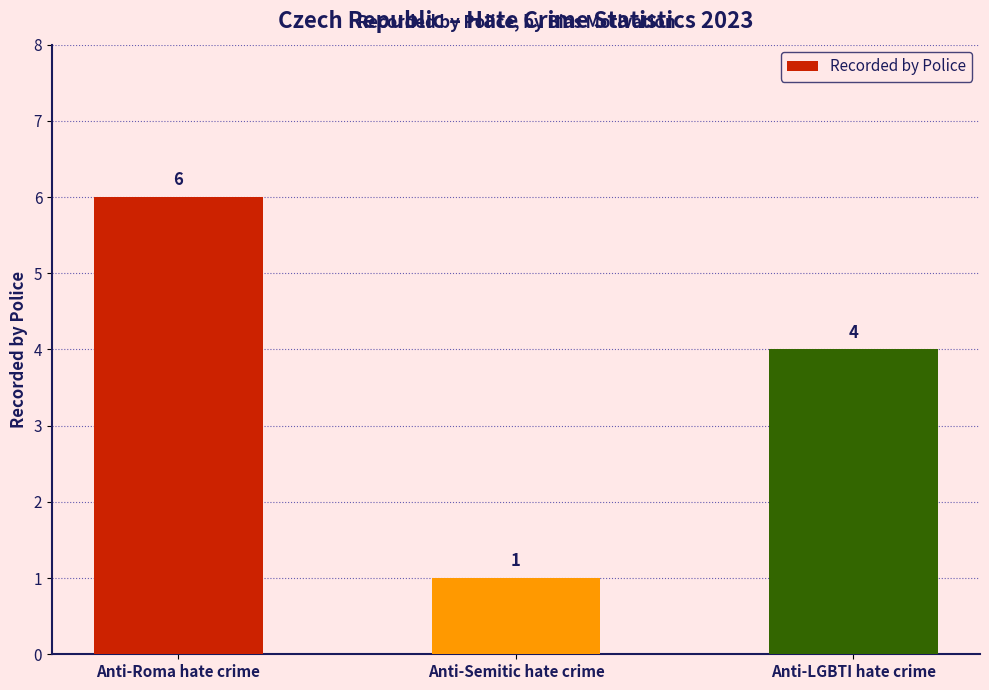

What is the difference between the values at Anti-LGBTI hate crime and Anti-Semitic hate crime?

3